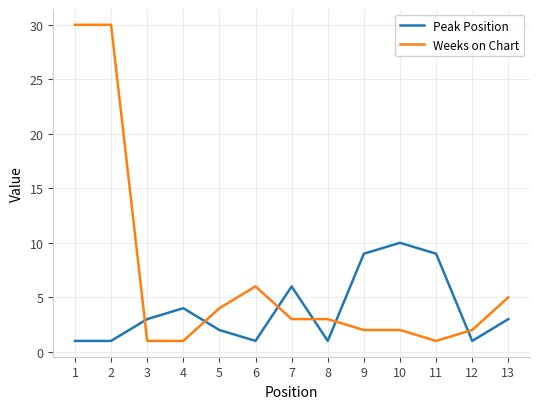

Does the chart display data point markers on the line(s)?

No